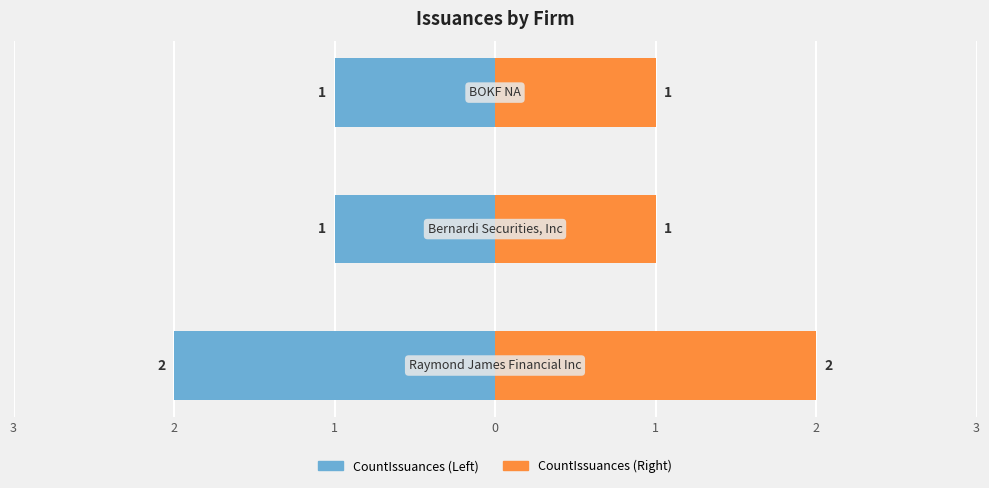

What value does the CountIssuances (Left) series have at 2?

-1